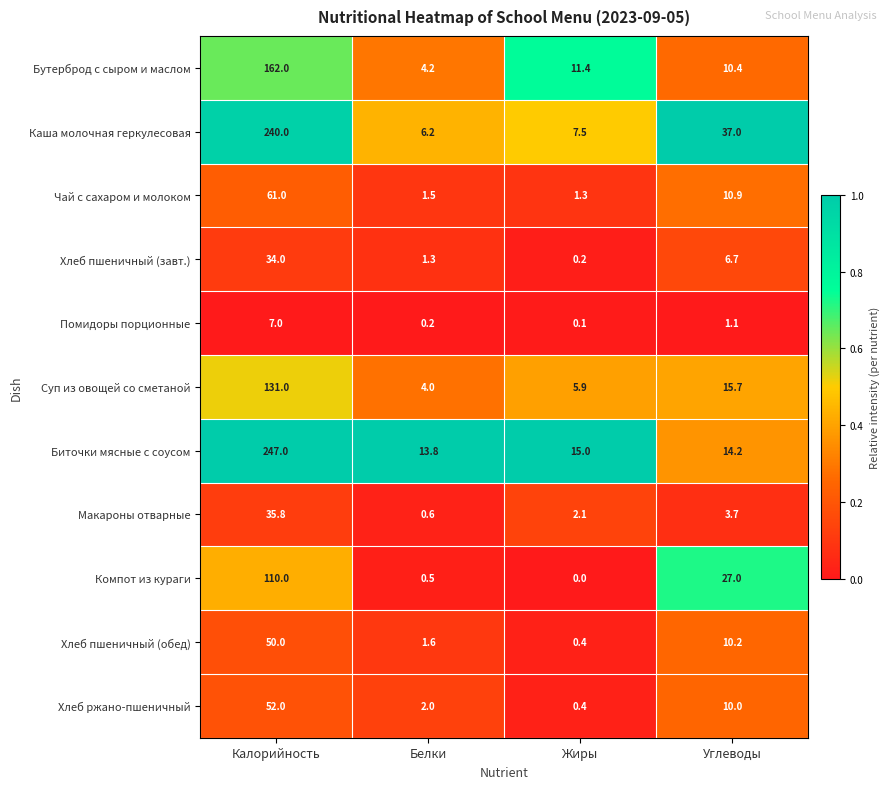

Read the Помидоры порционные value at Калорийность.

7.0